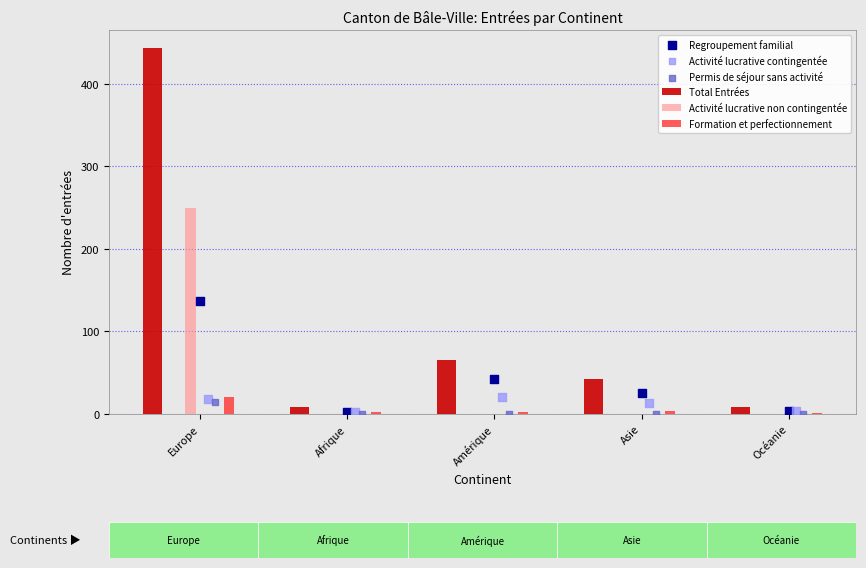

Which series has the largest total across all categories?

Total Entrées